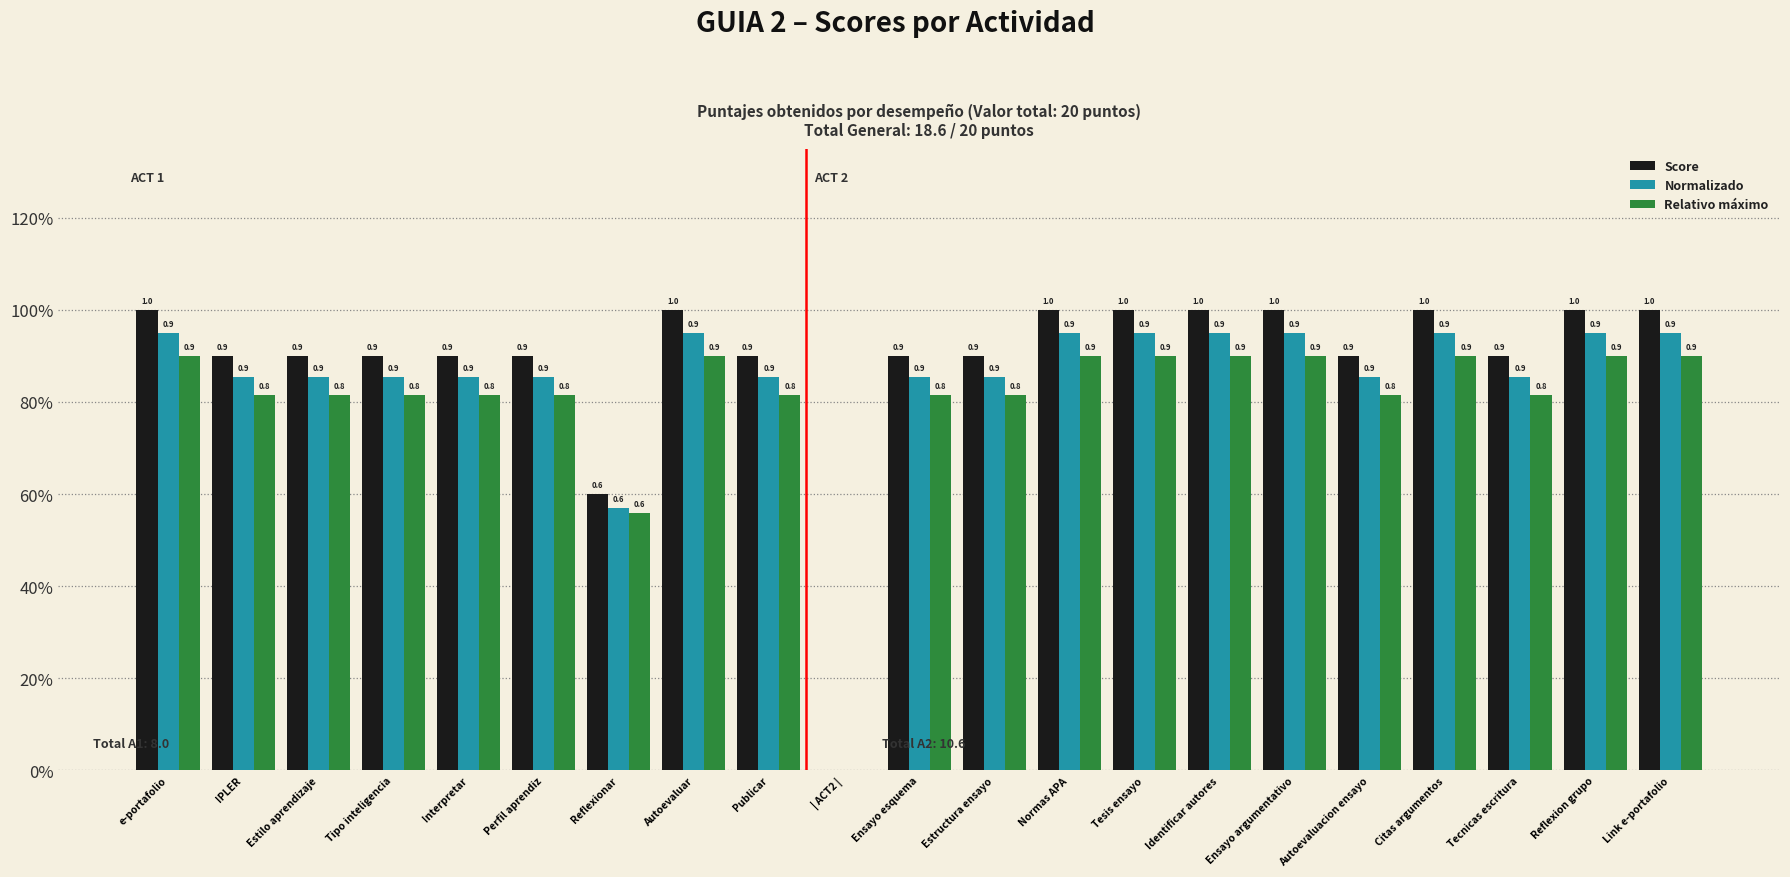

Are the bars grouped side by side (vs. stacked)?

Yes